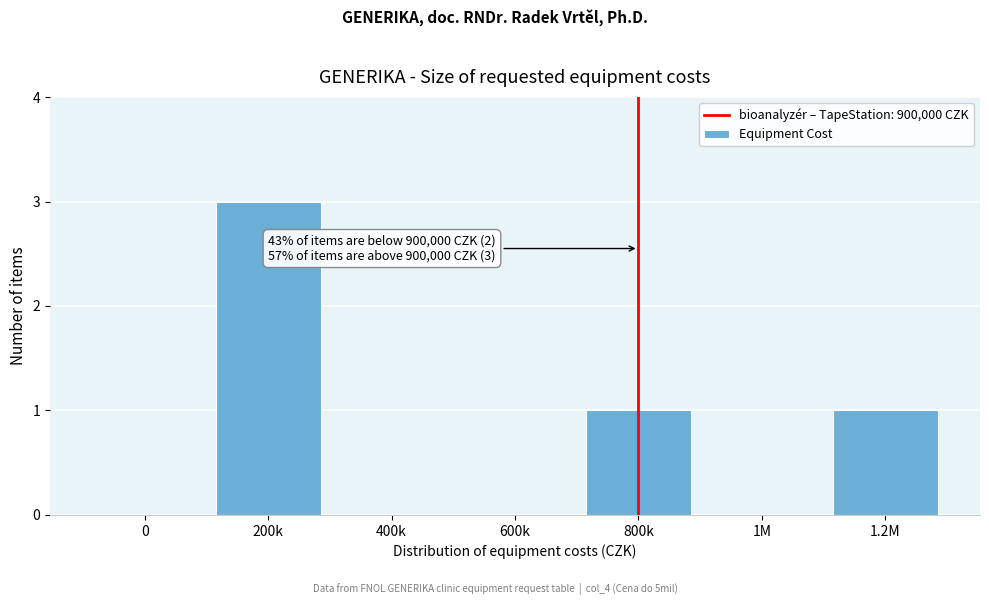

Reading left to right, what are all the values shown in this chart?

0=0	200k=3	400k=0	600k=0	800k=1	1M=0	1.2M=1